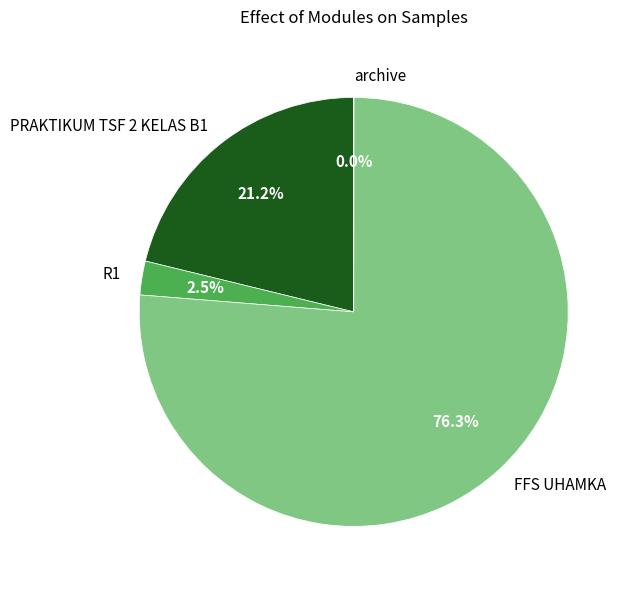

Approximately how many times larger is the value at FFS UHAMKA compared to PRAKTIKUM TSF 2 KELAS B1?

3.6